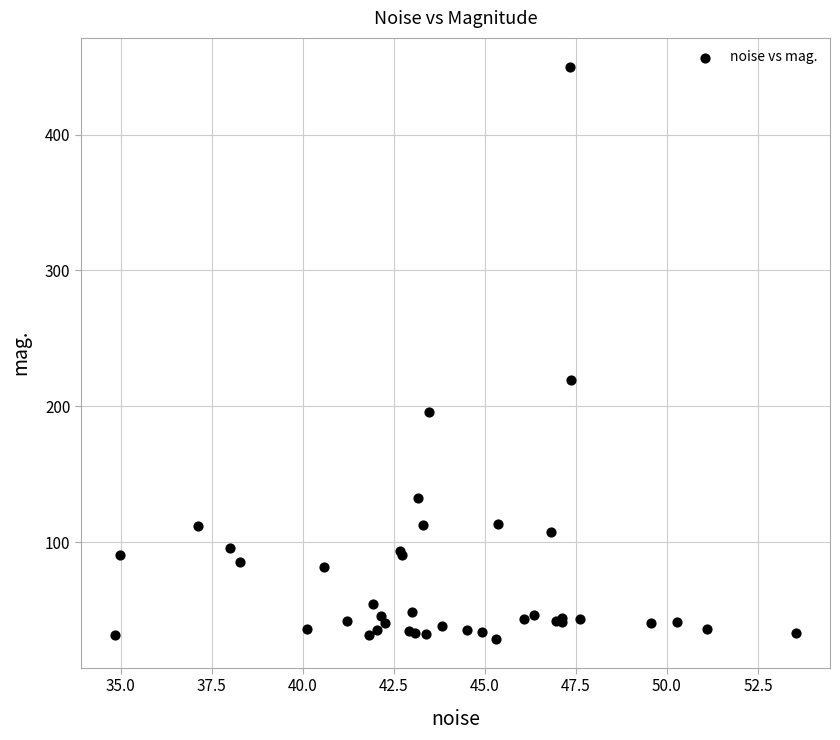

What Y value in the scatter plot is closest to 239?

219.2